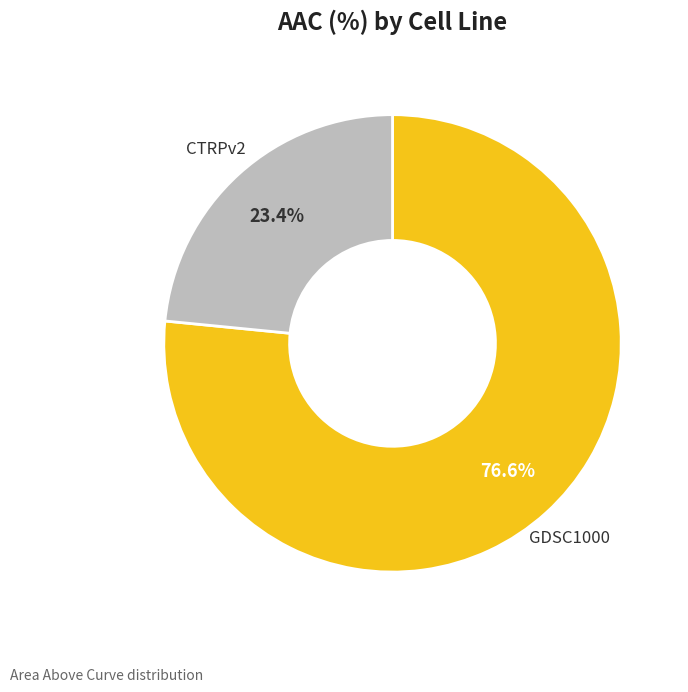

Is there any slice that represents more than half of the pie?

Yes